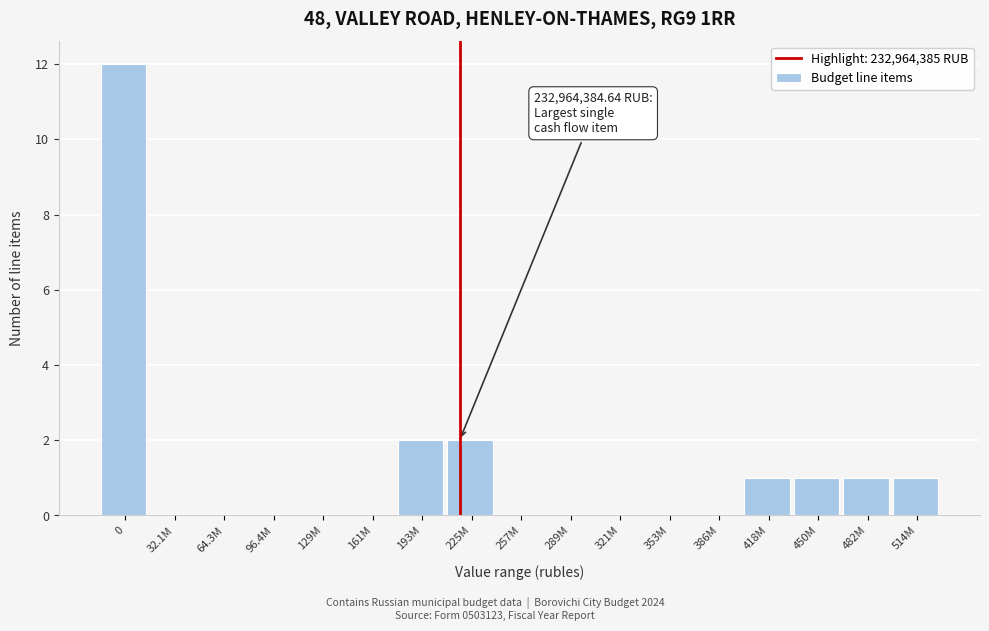

Reading left to right, extract all data points from this chart.

0=12	32.1M=0	64.3M=0	96.4M=0	129M=0	161M=0	193M=2	225M=2	257M=0	289M=0	321M=0	353M=0	386M=0	418M=1	450M=1	482M=1	514M=1